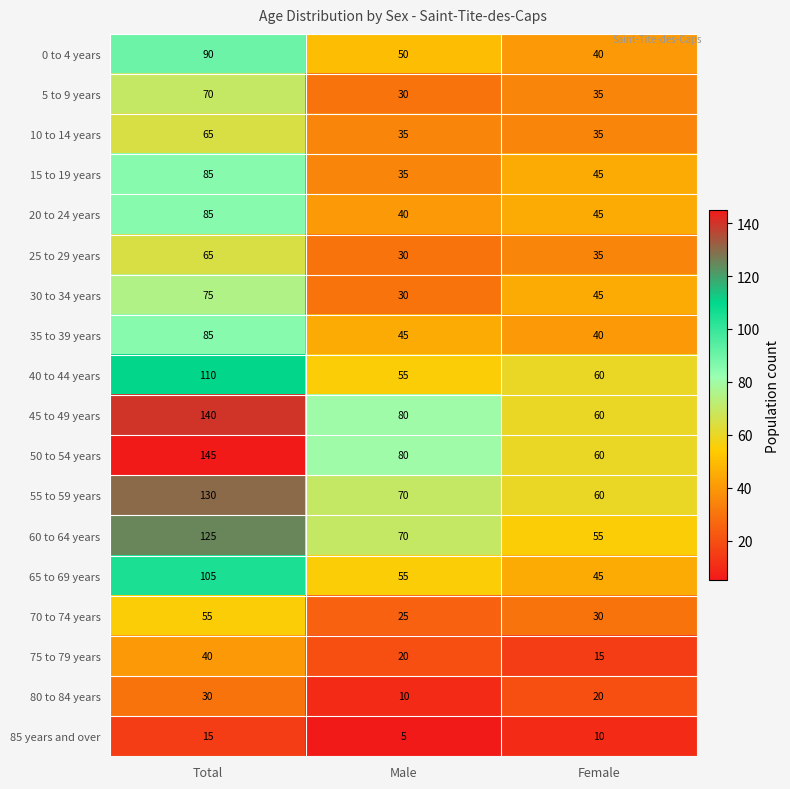

Which series has the largest total across all categories?

50 to 54 years